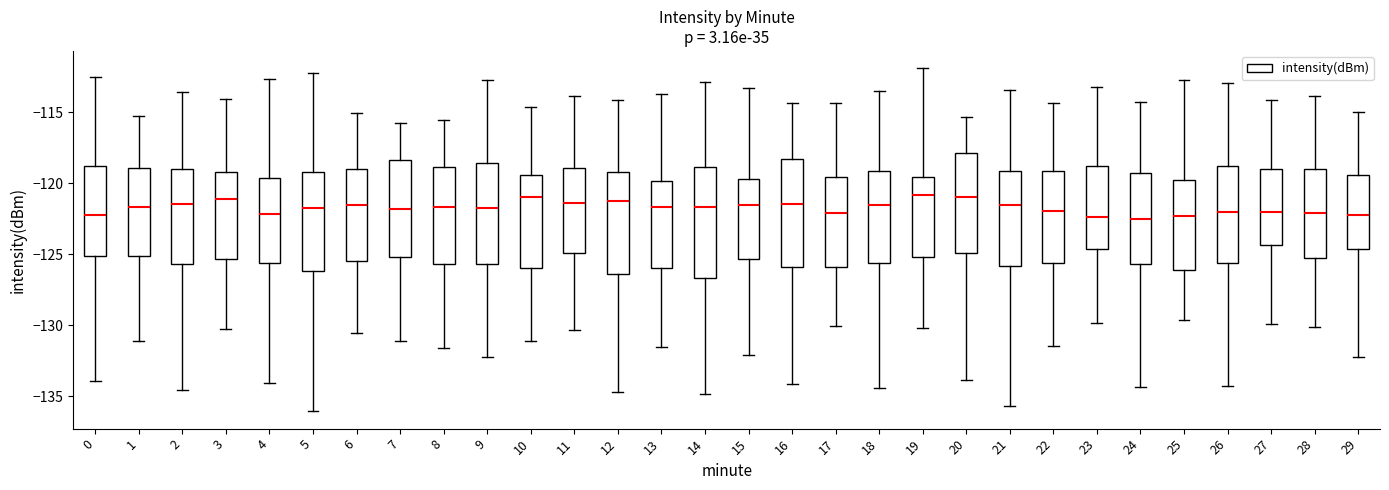

Where does the upper whisker of the box at x = 7 end on the y-axis? The values are not printed on the chart, so give them approximately, as read against the axis.

-115.5